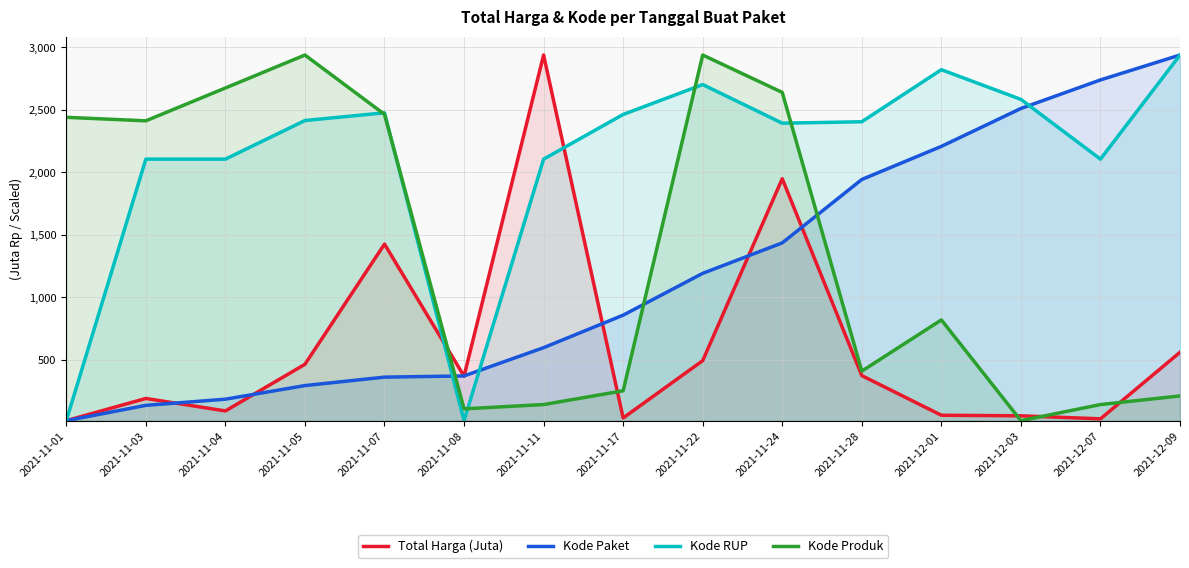

Reading left to right, list all the values displayed in this chart.

Total Harga (Juta): 12787500.0	190441270.0	90671200.0	464002100.0	1425867900.0	368967800.0	2939003240.0	34292000.0	493000000.0	1949326200.0	373404000.0	56152800.0	51601000.0	27412000.0	559971000.0
Kode Paket: 12787500.0	135234888.2	184554566.6	293628570.5	361155643.2	370717187.1	596850894.0	857099508.1	1191732248.6	1435626150.7	1942920356.1	2207832618.6	2511118827.7	2739680187.2	2939003240.0
Kode RUP: 12787500.0	2105724881.4	2105724881.4	2414761408.8	2476612800.3	13204353.1	2105724881.4	2463320425.6	2702658466.2	2393488807.8	2404956631.9	2821662376.8	2584109602.1	2105724881.4	2939003240.0
Kode Produk: 2440494773.0	2412352150.6	2675306237.8	2939003240.0	2464268048.8	107414707.1	141689525.2	251766843.1	2938952872.9	2639948526.9	408924816.8	819064190.0	12787500.0	141689525.2	210793199.5